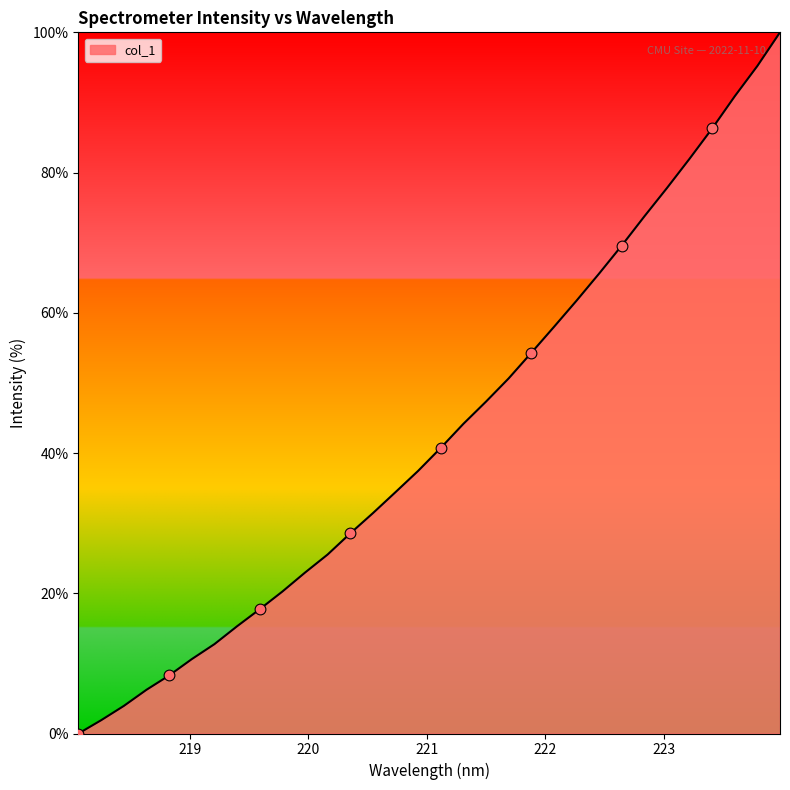

What is the greatest value displayed?

100.0